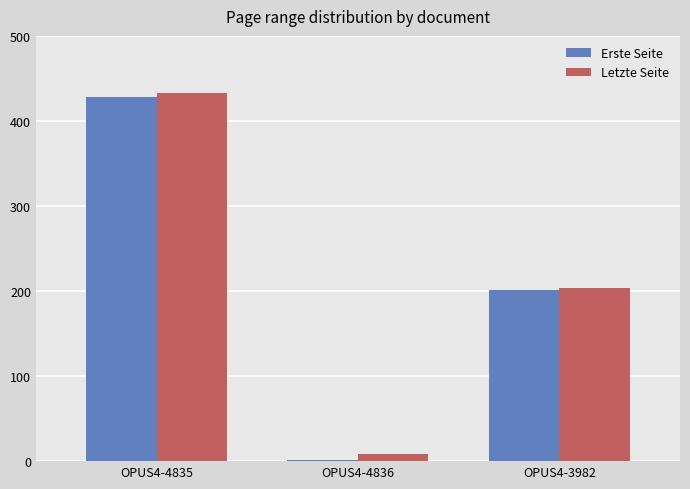

Are the bars grouped side by side (vs. stacked)?

Yes